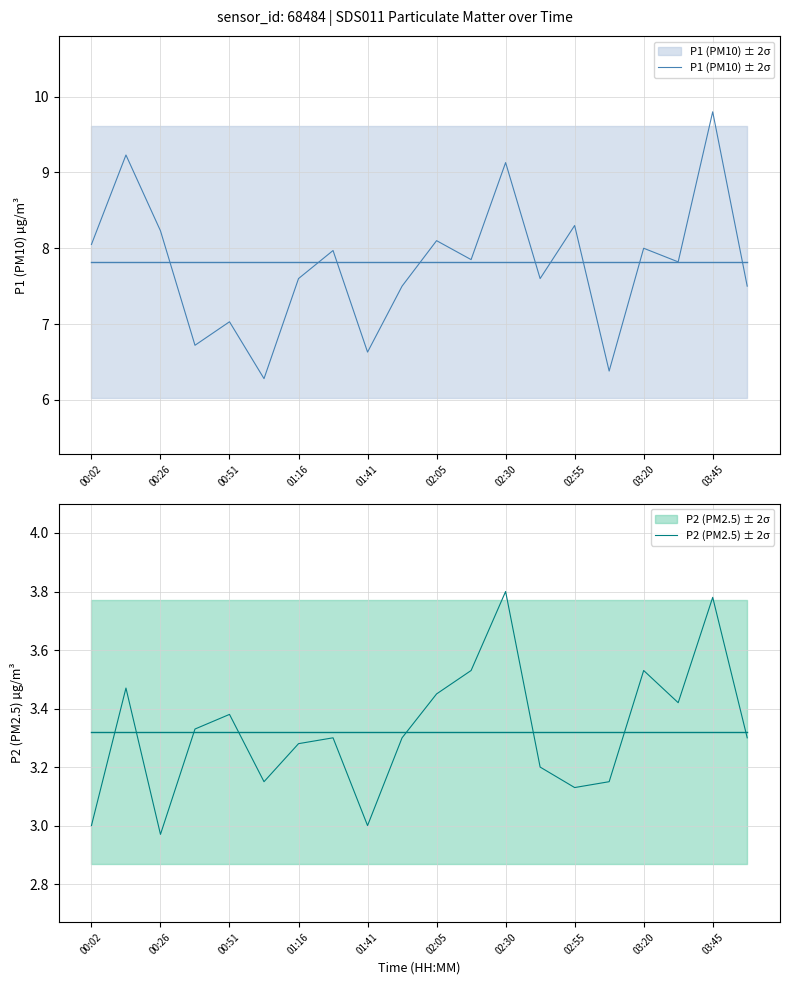

Is it true that P1 (PM10) ± 2σ equals 9.1 at 02:30?

True